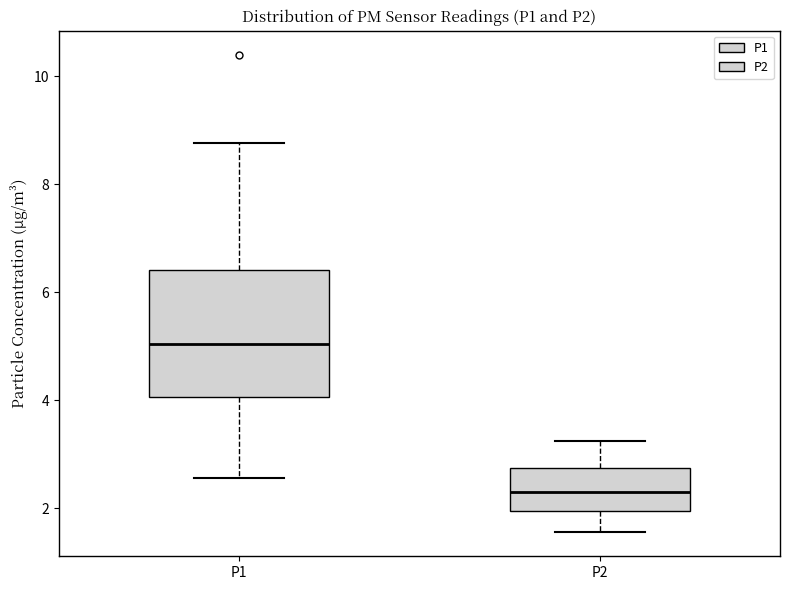

Reading left to right, read every box against the y-axis: the position of its median line, the range the box covers, and the ends of its whiskers. The values are not printed on the chart, so give them approximately, as read against the axis.

P1: median 5.0, box 4.0 to 6.4, whiskers 2.6 to 8.8
P2: median 2.2, box 2.0 to 2.8, whiskers 1.6 to 3.2